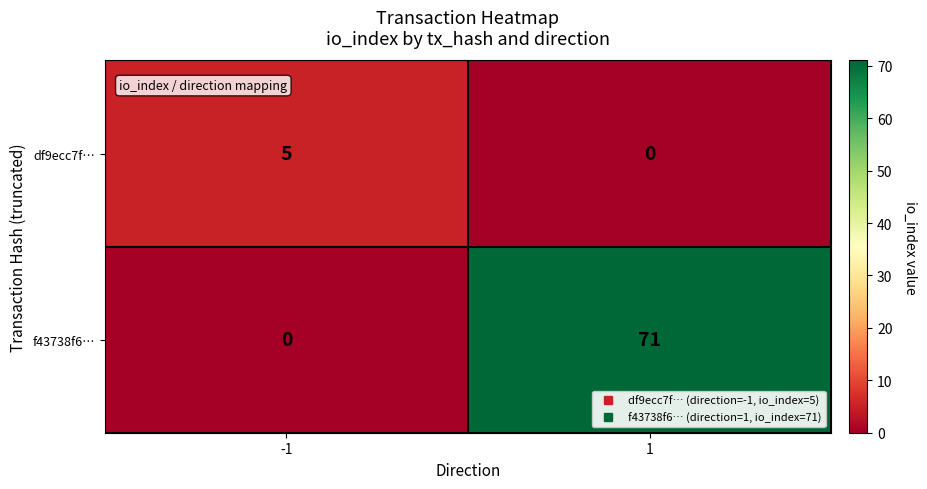

What is the difference between the highest and lowest values at -1?

5